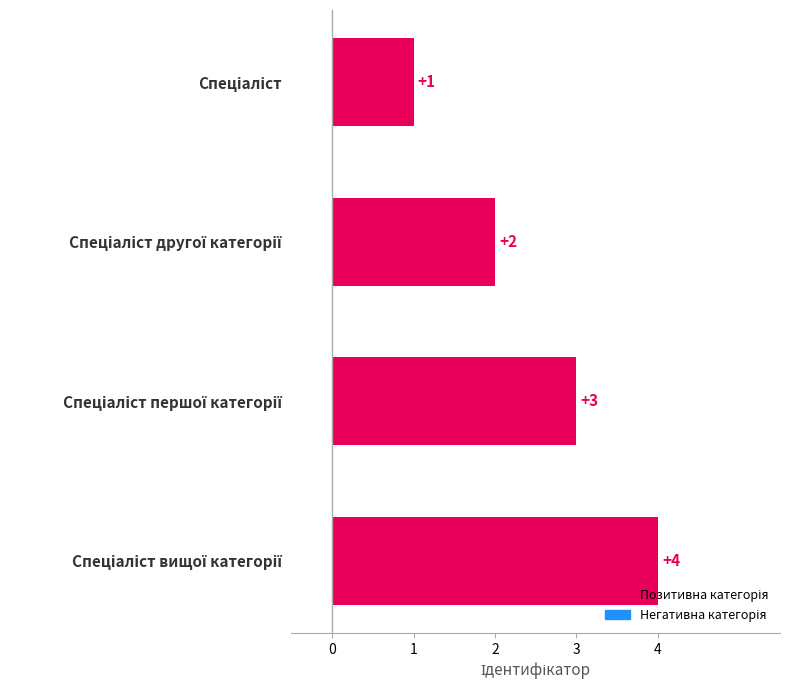

What is the sum of all values?

10